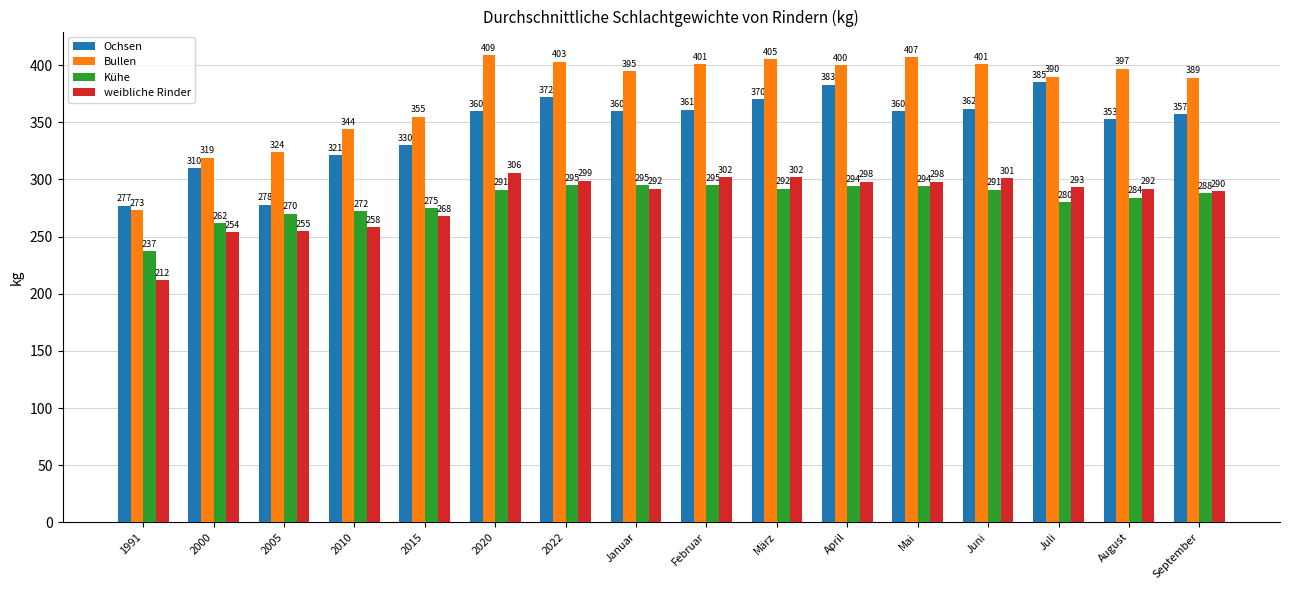

Rank the series at Mai from highest to lowest value.

Bullen, Ochsen, weibliche Rinder, Kühe